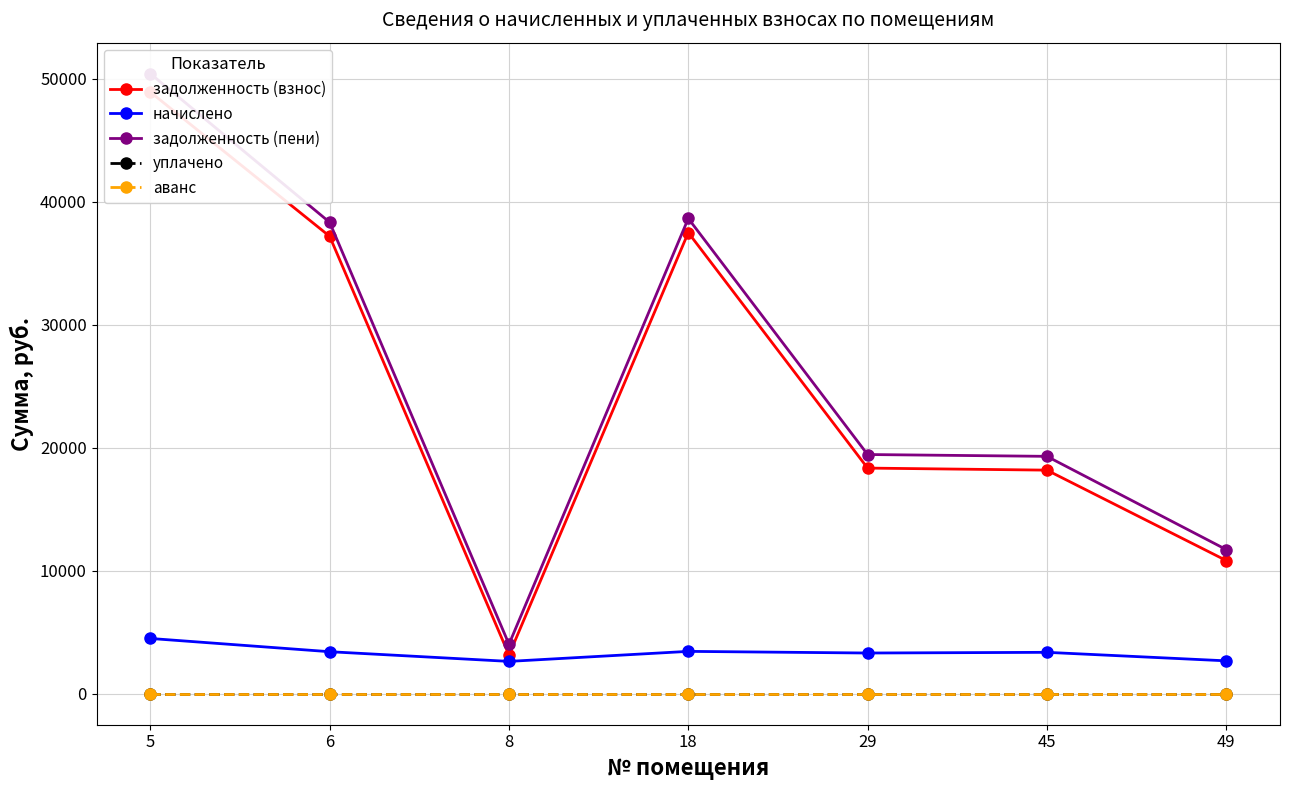

The задолженность (взнос) series shows 18699.7 at 49. True or false?

False